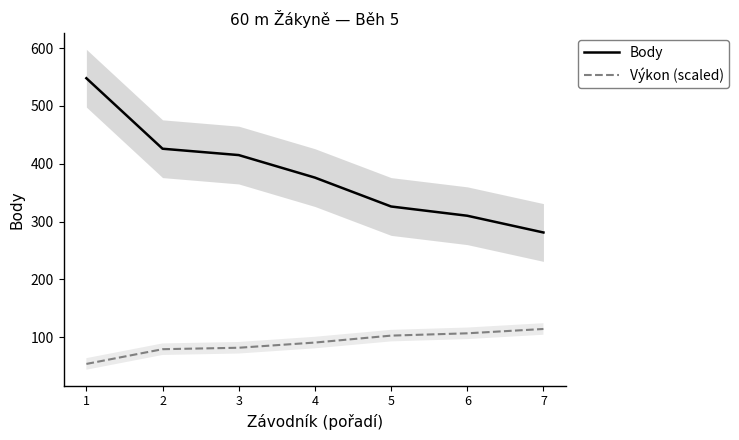

True or false: Výkon (scaled) has more than 2 points higher than both neighbors.

False